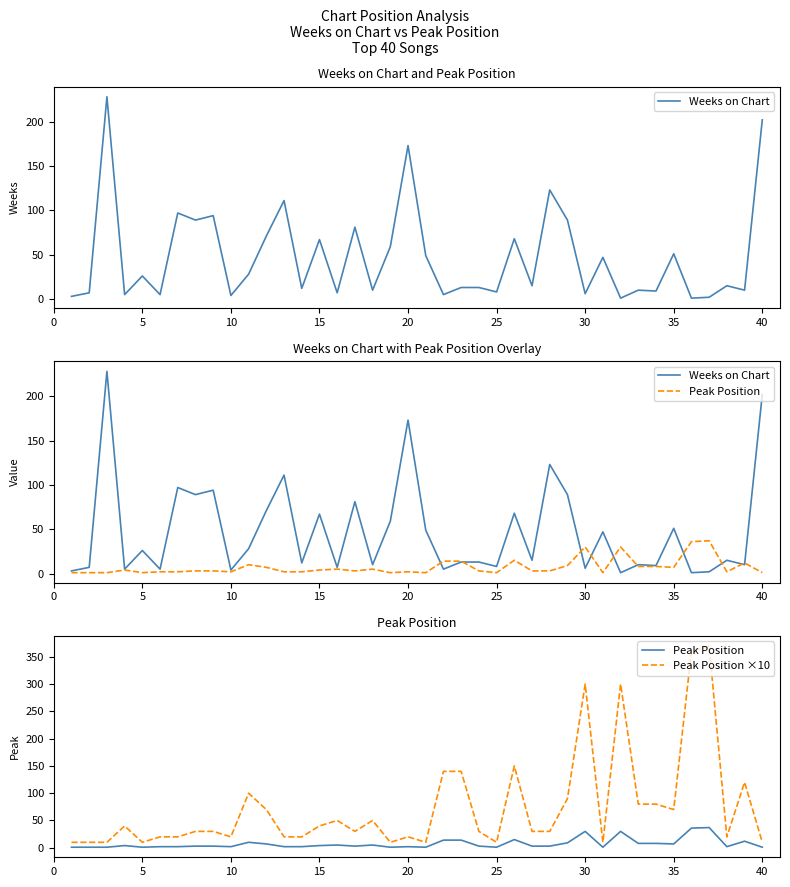

What is the greatest value displayed?

370